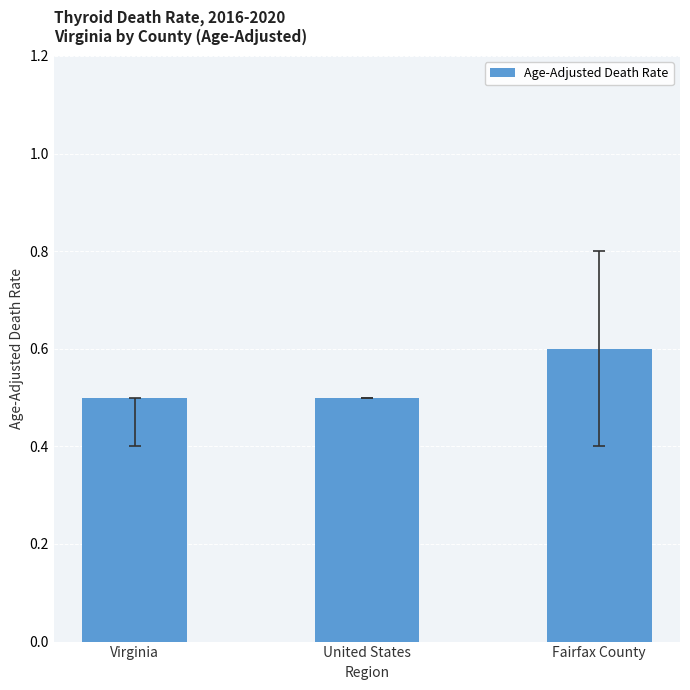

What is the approximate value at Virginia?

0.5